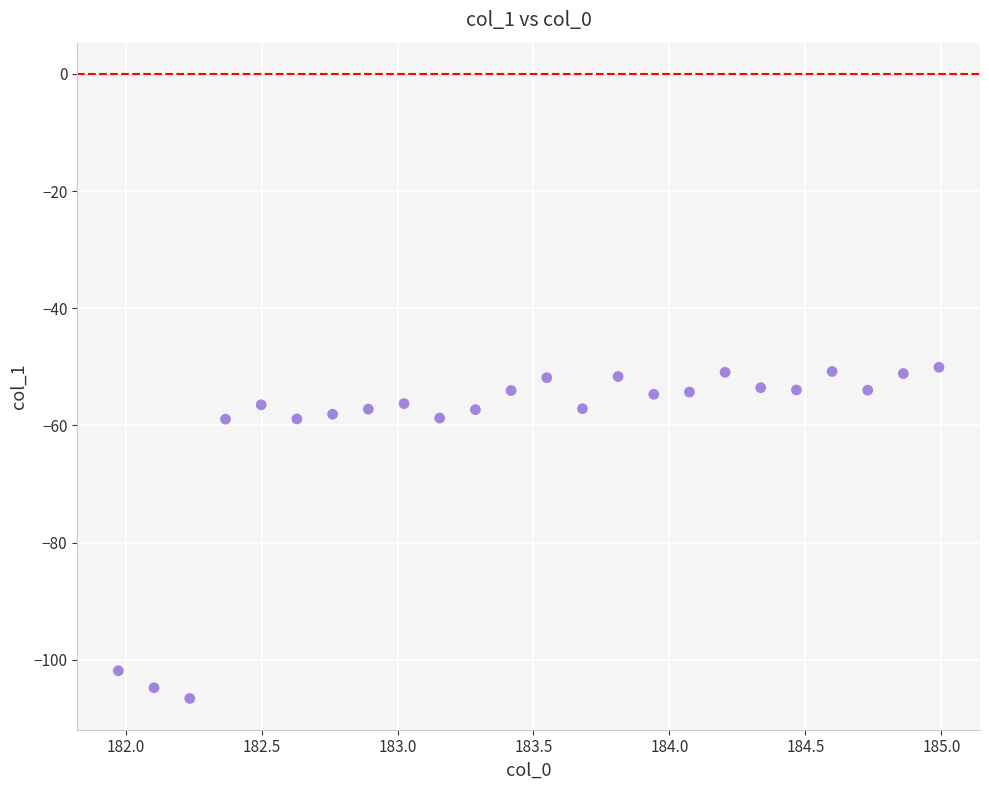

What is the range of X values (max minus min)?

3.0